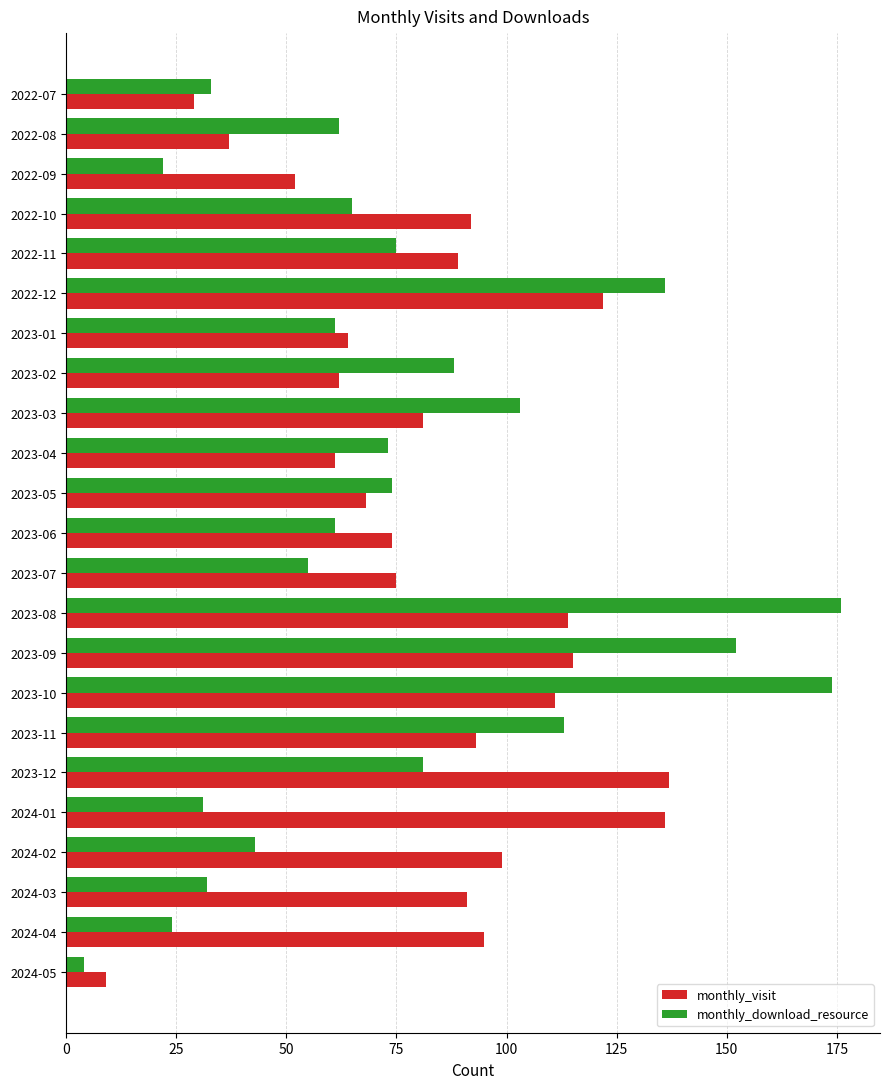

Is the value of monthly_download_resource at 2022-08 greater than the value of monthly_visit at 2022-08?

Yes